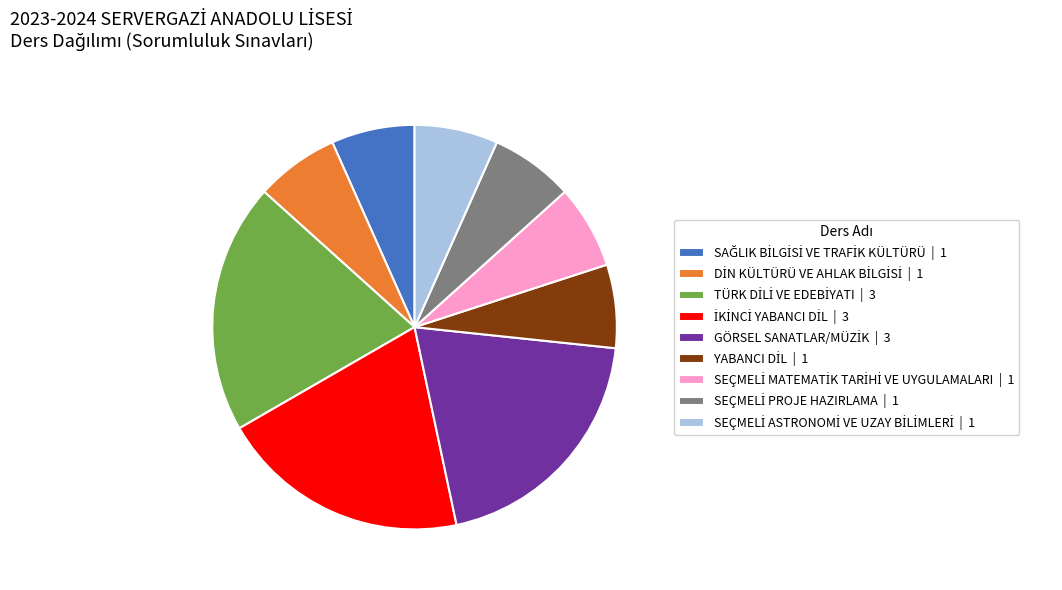

Does any single category account for the majority?

No